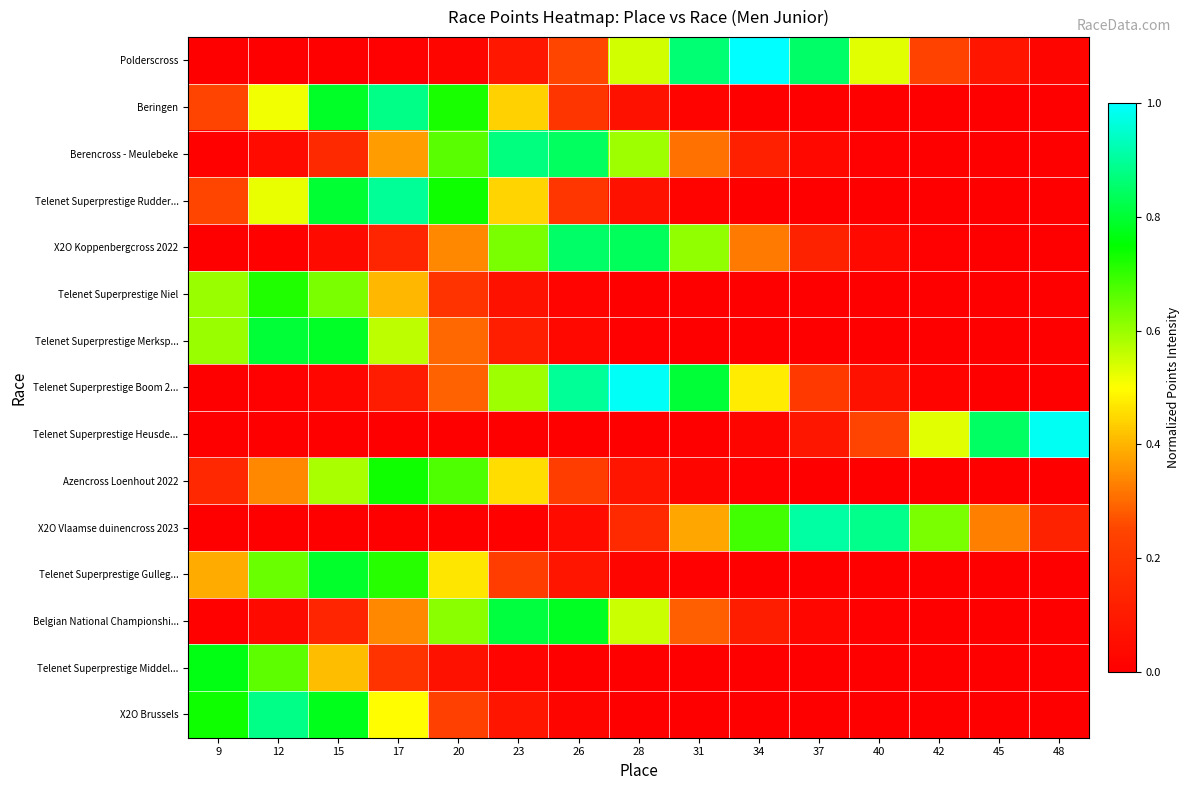

Which series changed the most between 31 and 42?

Telenet Superprestige Boom 2...